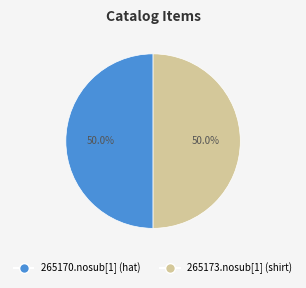

The 265170.nosub[1] (hat) slice represents 59% of the pie. True or false?

False